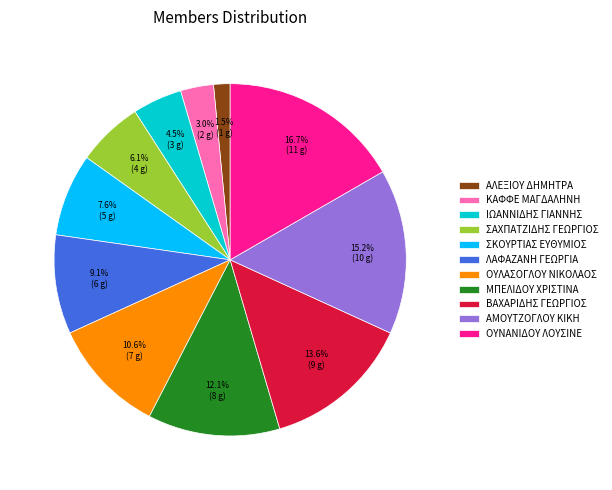

What portion of the pie excludes ΑΛΕΞΙΟΥ ΔΗΜΗΤΡΑ?

98.5%